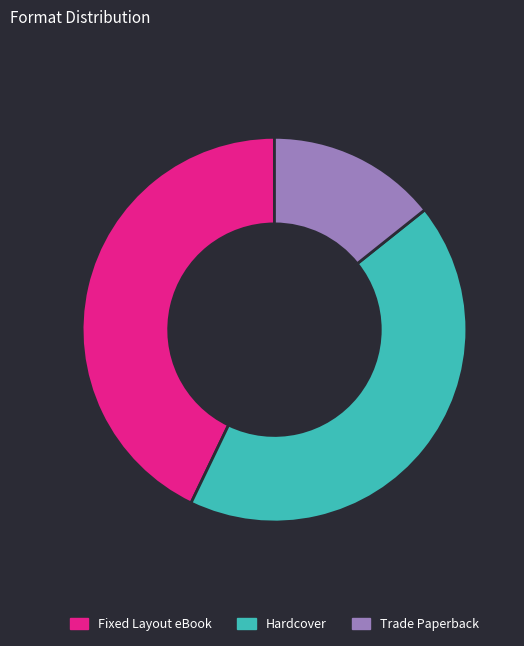

Does Trade Paperback represent more than half of the total?

No